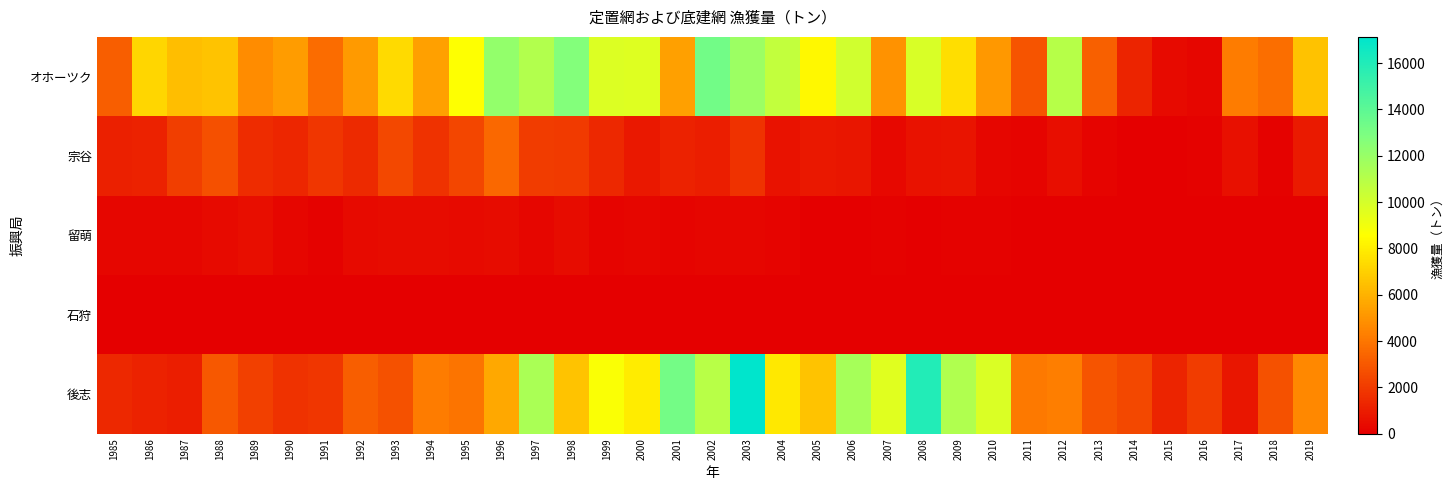

Reading right to left, list all the values displayed in this chart.

オホーツク: 2019=6554	2018=3686	2017=4190	2016=223	2015=387	2014=1226	2013=3216	2012=11024	2011=2863	2010=5117	2009=7480	2008=9869	2007=4896	2006=10173	2005=8323	2004=10625	2003=11891	2002=13254	2001=5357	2000=9653	1999=9758	1998=12703	1997=11122	1996=12132	1995=8598	1994=5363	1993=7350	1992=5199	1991=3635	1990=5251	1989=4687	1988=6592	1987=6372	1986=7222	1985=3210
宗谷: 2019=898	2018=111	2017=536	2016=70	2015=29	2014=9	2013=168	2012=492	2011=171	2010=211	2009=674	2008=651	2007=319	2006=792	2005=856	2004=637	2003=1731	2002=1048	2001=1163	2000=858	1999=1390	1998=1958	1997=2024	1996=3531	1995=2361	1994=1736	1993=2465	1992=1408	1991=1840	1990=1299	1989=1491	1988=2705	1987=2112	1986=1159	1985=1119
留萌: 2019=51	2018=38	2017=6	2016=9	2015=5	2014=8	2013=40	2012=52	2011=55	2010=107	2009=72	2008=57	2007=82	2006=47	2005=43	2004=179	2003=259	2002=219	2001=176	2000=213	1999=187	1998=415	1997=252	1996=418	1995=375	1994=456	1993=448	1992=376	1991=99	1990=247	1989=511	1988=360	1987=233	1986=232	1985=240
石狩: 2019=1	2018=0	2017=0	2016=0	2015=0	2014=1	2013=2	2012=3	2011=19	2010=26	2009=22	2008=5	2007=3	2006=6	2005=8	2004=14	2003=18	2002=21	2001=7	2000=22	1999=5	1998=0	1997=4	1996=10	1995=1	1994=3	1993=13	1992=34	1991=5	1990=4	1989=17	1988=8	1987=5	1986=0	1985=2
後志: 2019=4565	2018=2750	2017=785	2016=2047	2015=1220	2014=2450	2013=2847	2012=4242	2011=4109	2010=9818	2009=11207	2008=15982	2007=9630	2006=11556	2005=6614	2004=7808	2003=17135	2002=10948	2001=13193	2000=7932	1999=8747	1998=6568	1997=11444	1996=5689	1995=3945	1994=4171	1993=2811	1992=3154	1991=1863	1990=1688	1989=2166	1988=2988	1987=1062	1986=1142	1985=1362